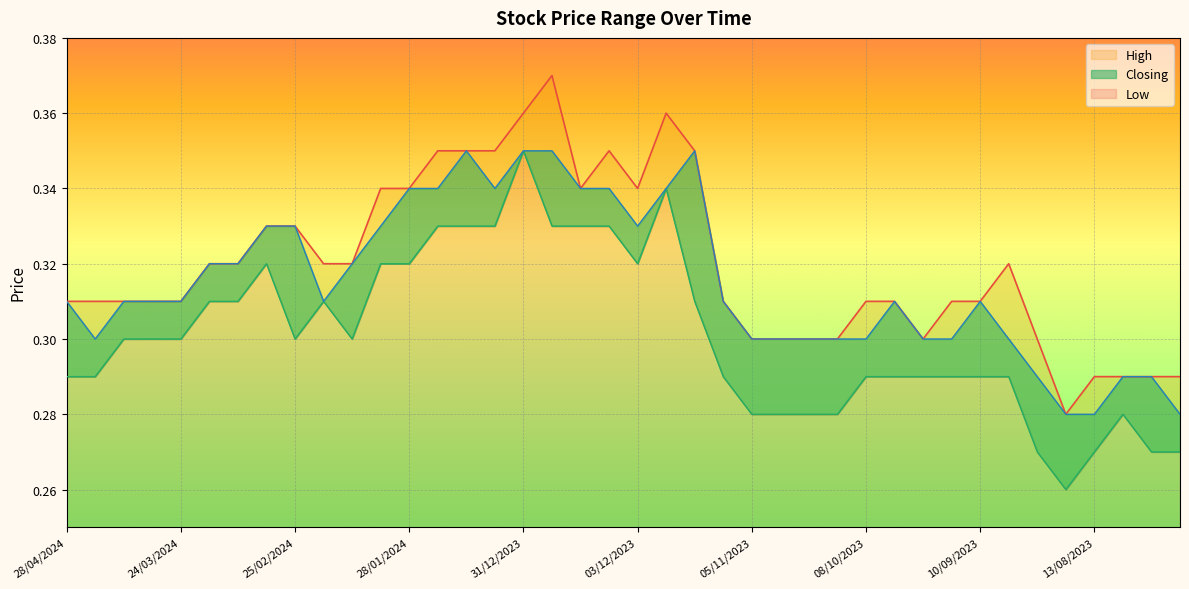

What is the average value of the Low series?

0.3